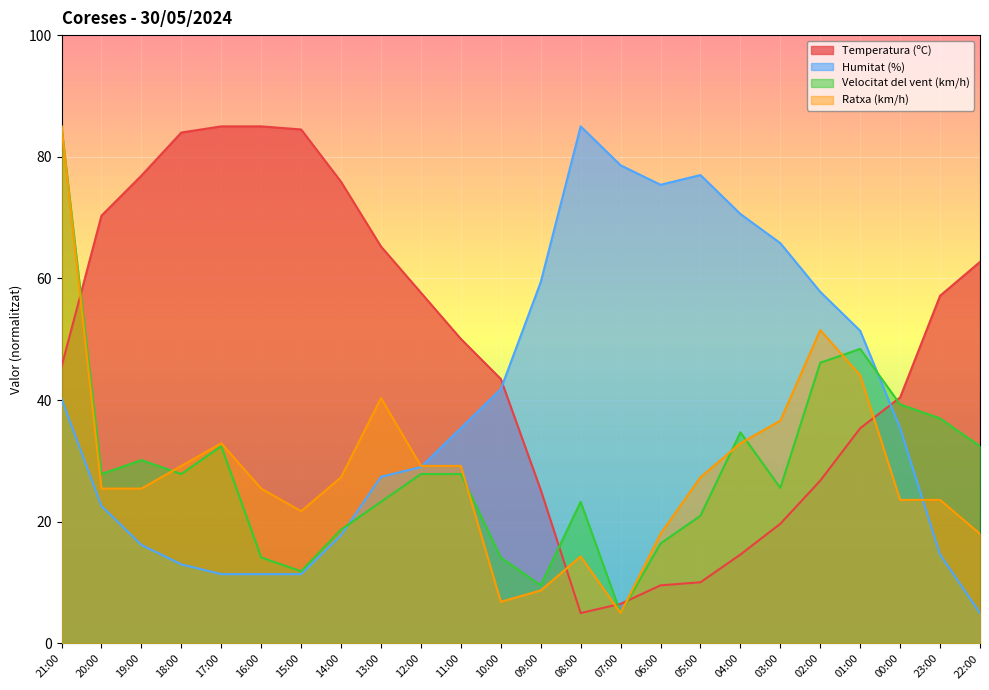

What is the minimum value for Ratxa (km/h)?

5.0